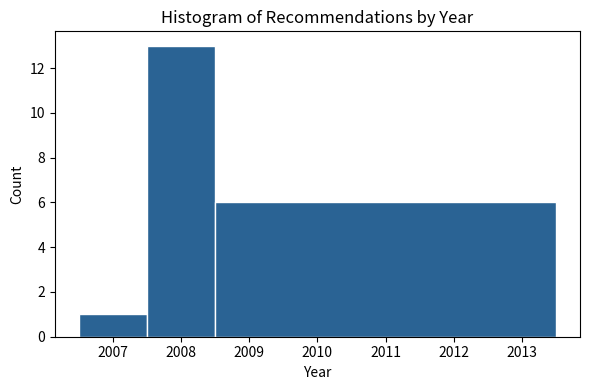

Reading left to right, transcribe this chart: for each bar, give the range it covers on the x-axis and its height. The values are not printed on the chart, so give them approximately, as read against the axis.

2006.5 to 2007.5: 1
2007.5 to 2008.5: 13
2008.5 to 2013.5: 6